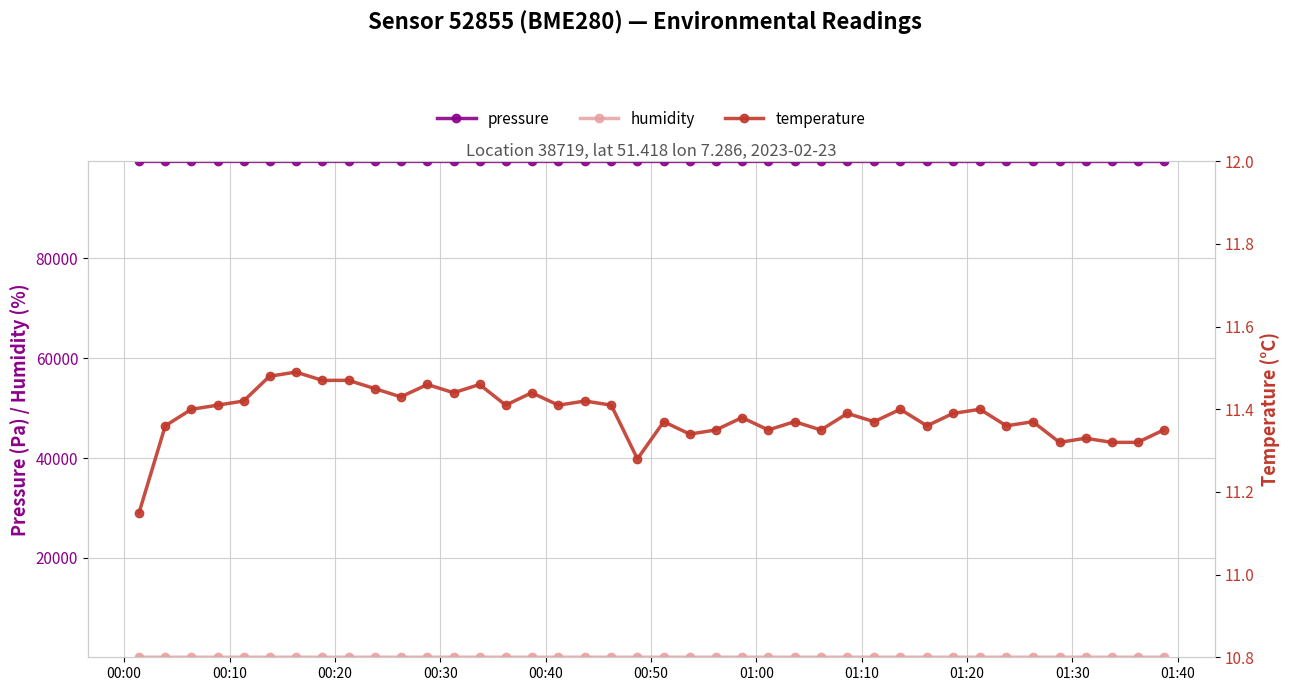

Does the chart have visible grid lines?

Yes